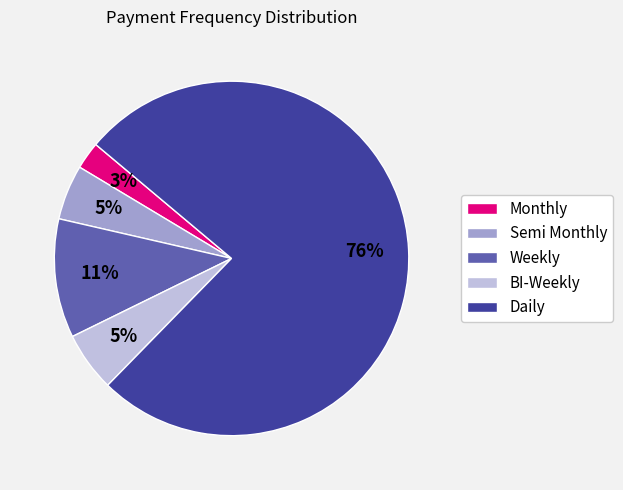

What percentage is the Semi Monthly slice, to the nearest percent?

5%